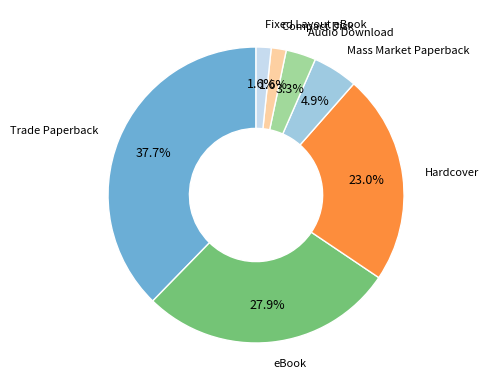

Is there any slice that represents more than half of the pie?

No